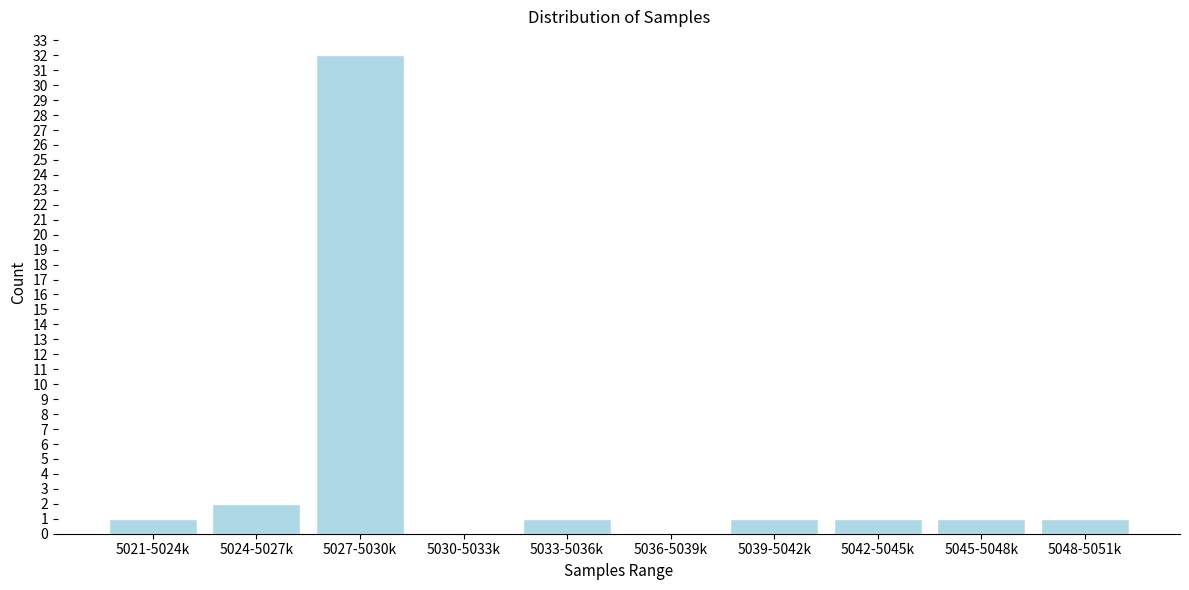

Reading right to left, extract all data points from this chart.

5048-5051k=1	5045-5048k=1	5042-5045k=1	5039-5042k=1	5036-5039k=0	5033-5036k=1	5030-5033k=0	5027-5030k=32	5024-5027k=2	5021-5024k=1